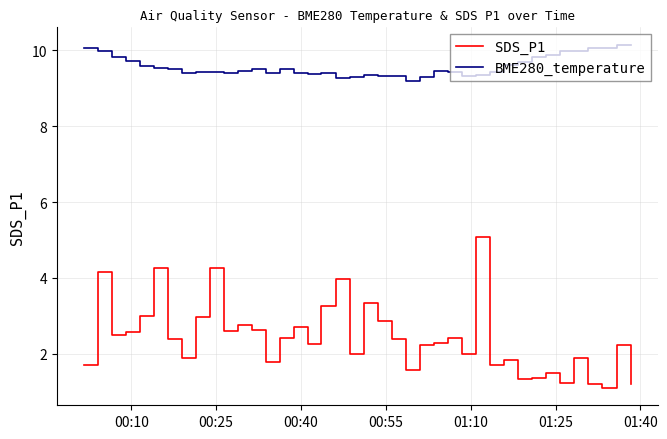

Rank the series by their maximum value, from highest to lowest.

BME280_temperature, SDS_P1